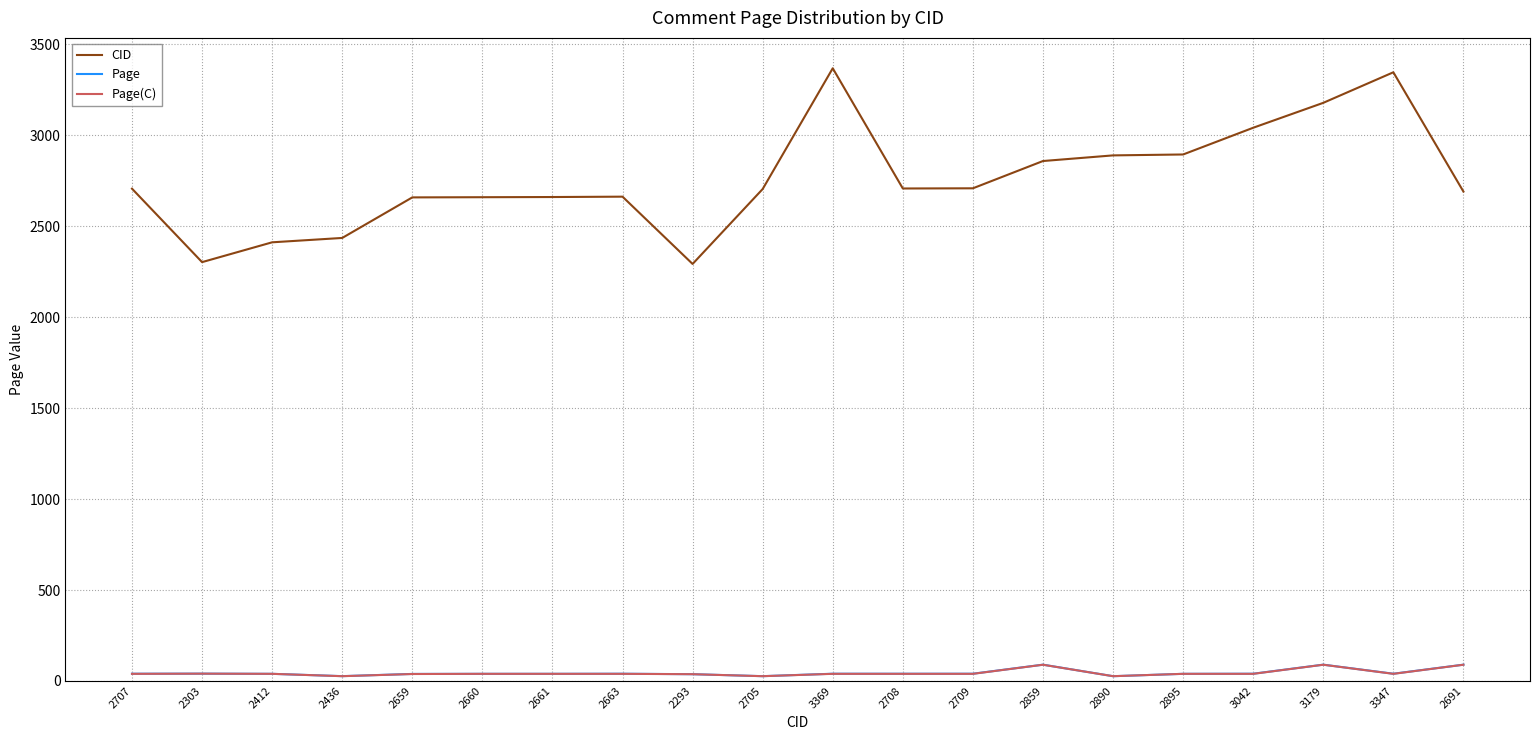

What is the maximum value for Page(C)?

89.0